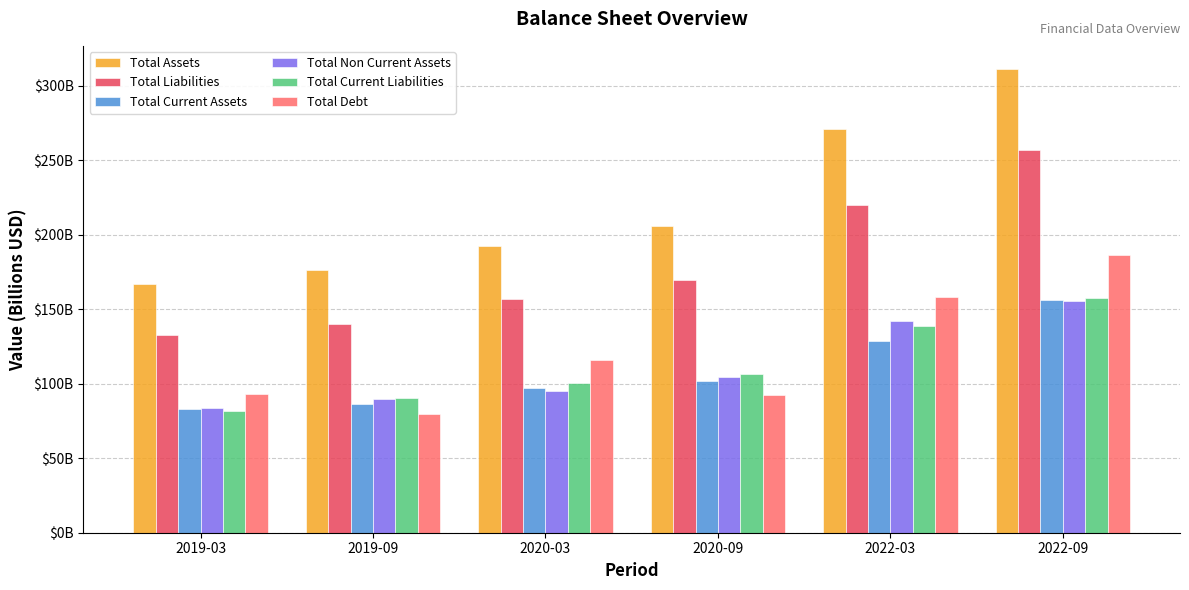

Is it true that Total Non Current Assets equals 104.3 at 2020-09?

True